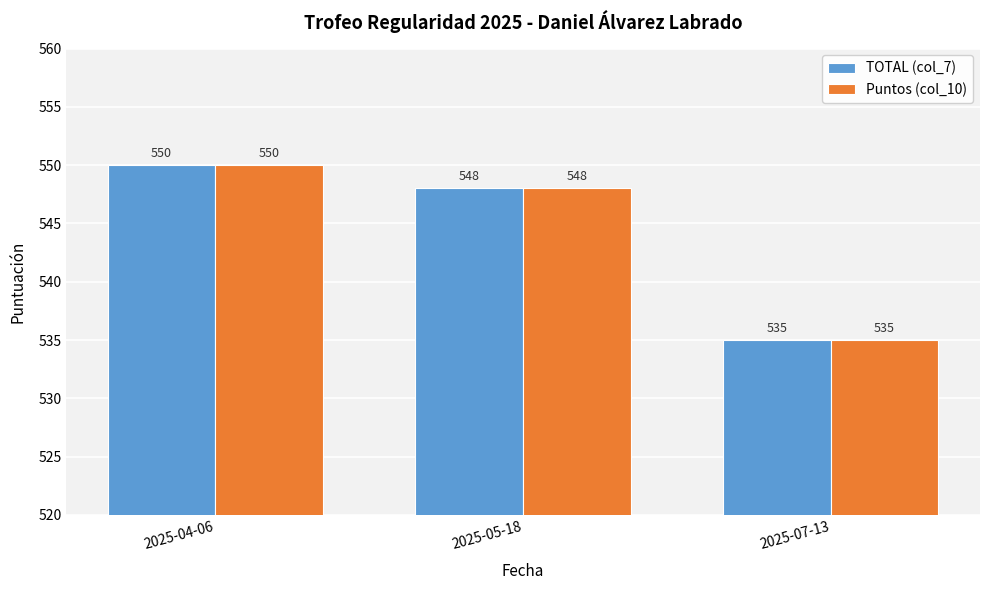

Reading left to right, what are all the values shown in this chart?

TOTAL (col_7): 550	548	535
Puntos (col_10): 550	548	535